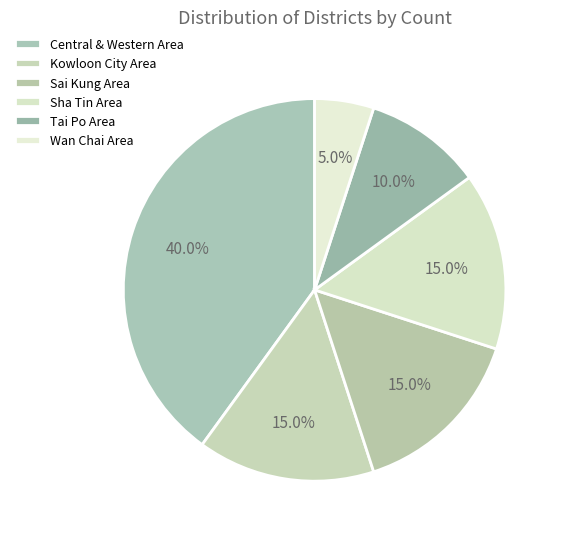

Rank the categories by value from highest to lowest.

Central & Western Area, Kowloon City Area, Sai Kung Area, Sha Tin Area, Tai Po Area, Wan Chai Area